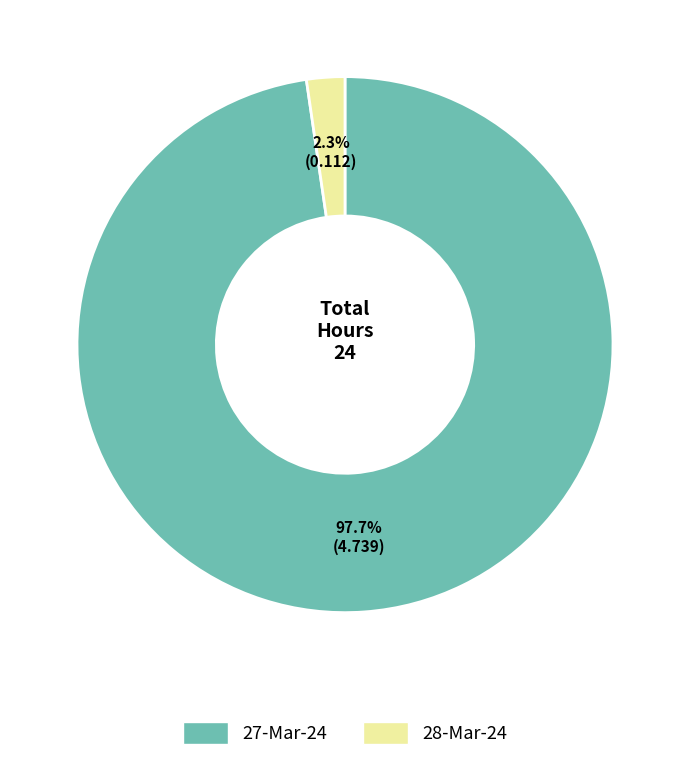

What portion of the pie excludes 27-Mar-24?

2.3%